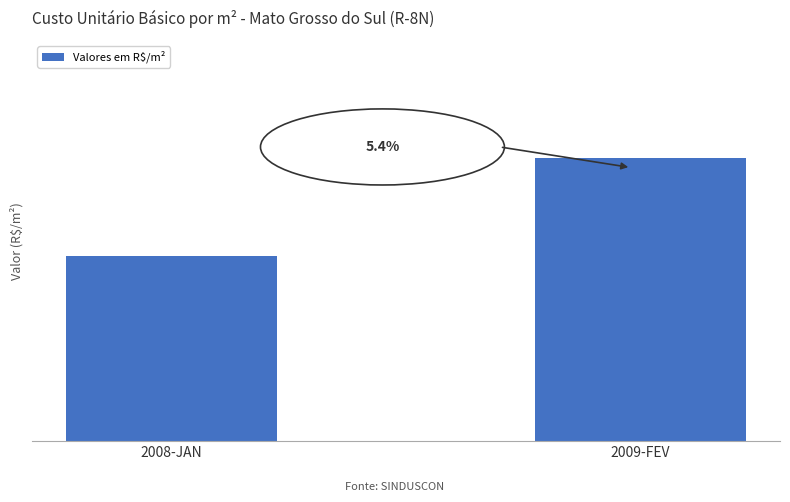

At which label is the value closest to 416?

2008-JAN